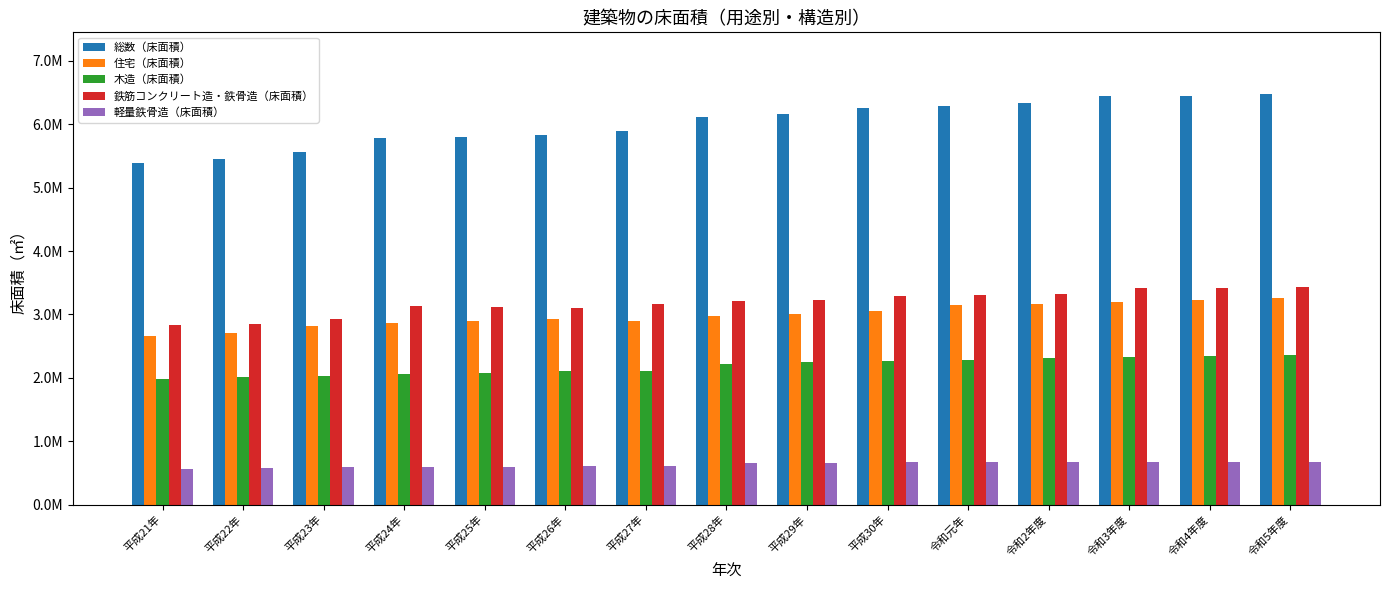

What is the label of the 11th bar from the right?

平成25年